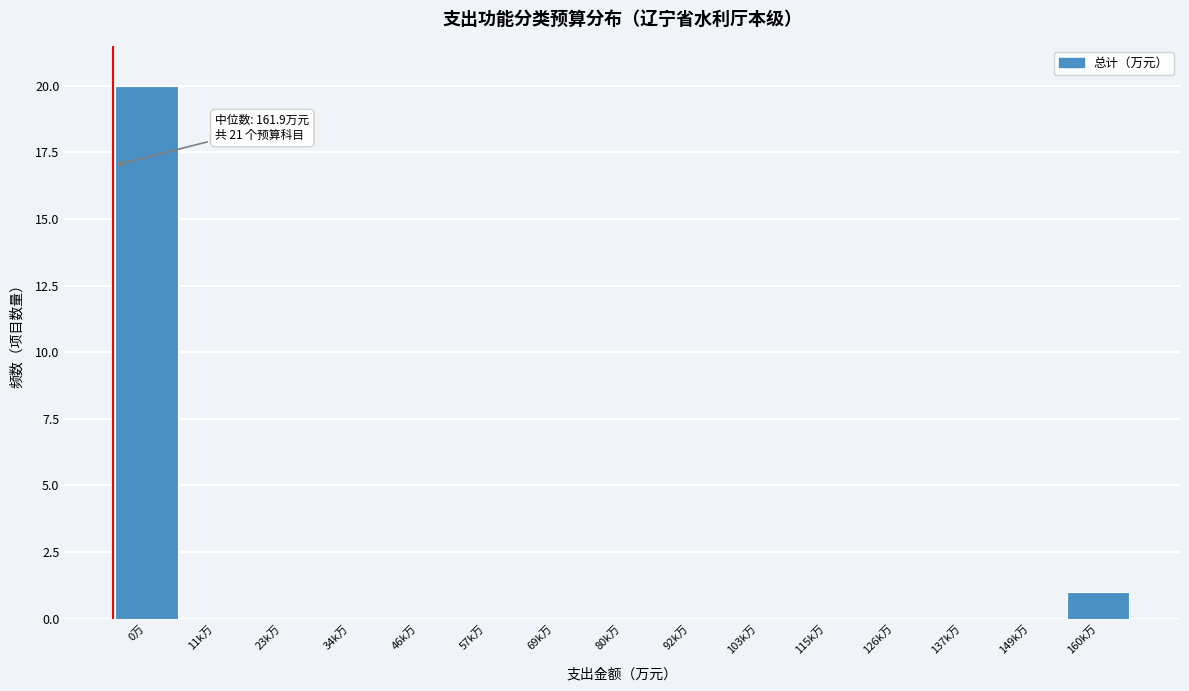

Reading right to left, what are all the values shown in this chart?

160k万=1	149k万=0	137k万=0	126k万=0	115k万=0	103k万=0	92k万=0	80k万=0	69k万=0	57k万=0	46k万=0	34k万=0	23k万=0	11k万=0	0万=20